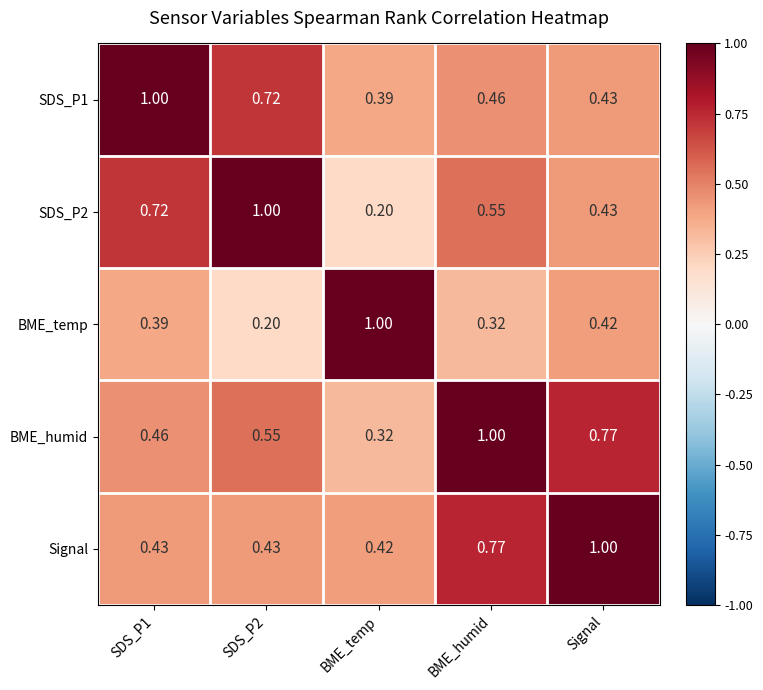

At which label is SDS_P2 closest to 0?

BME_temp